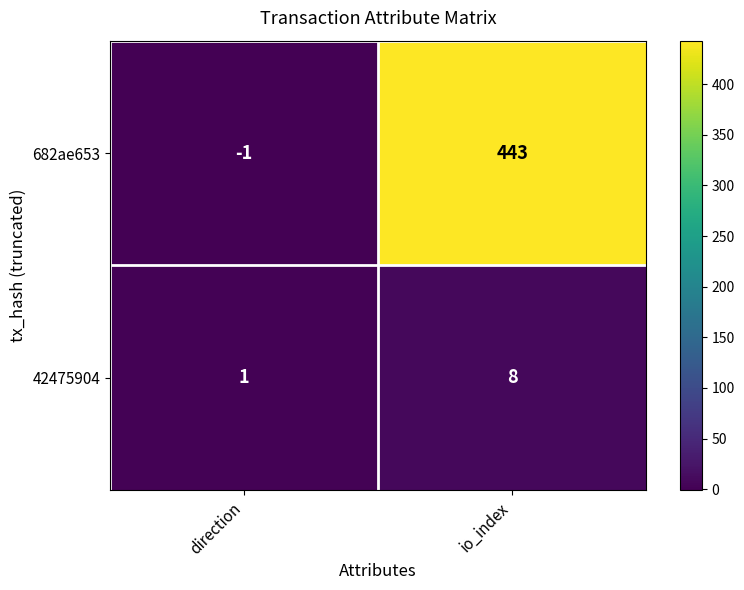

The 42475904 series shows 8 at io_index. True or false?

True